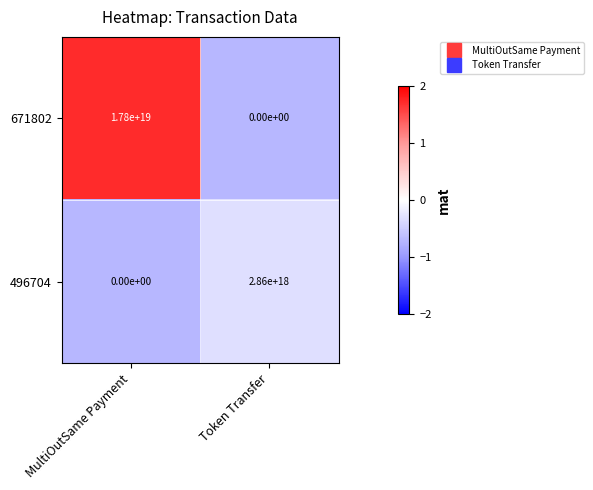

Rank the series by their average value, from lowest to highest.

496704, 671802